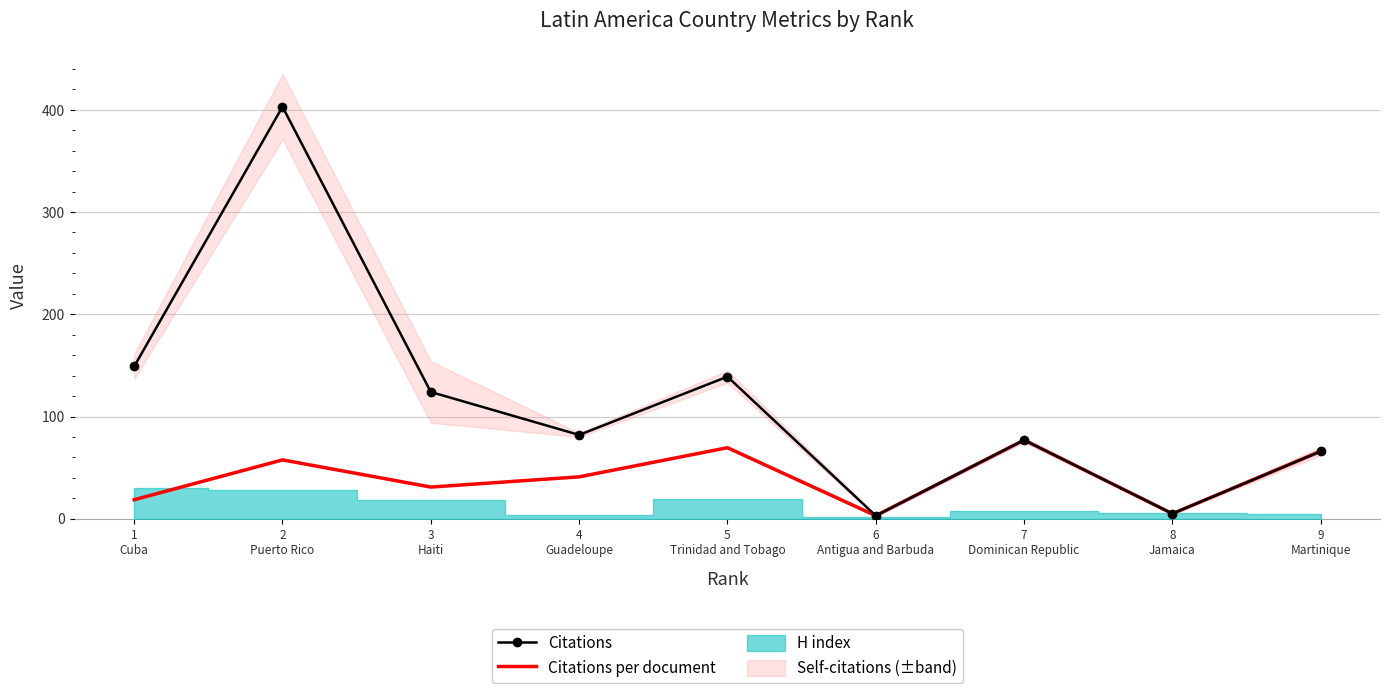

What is the label of the 6th point from the right?

4
Guadeloupe